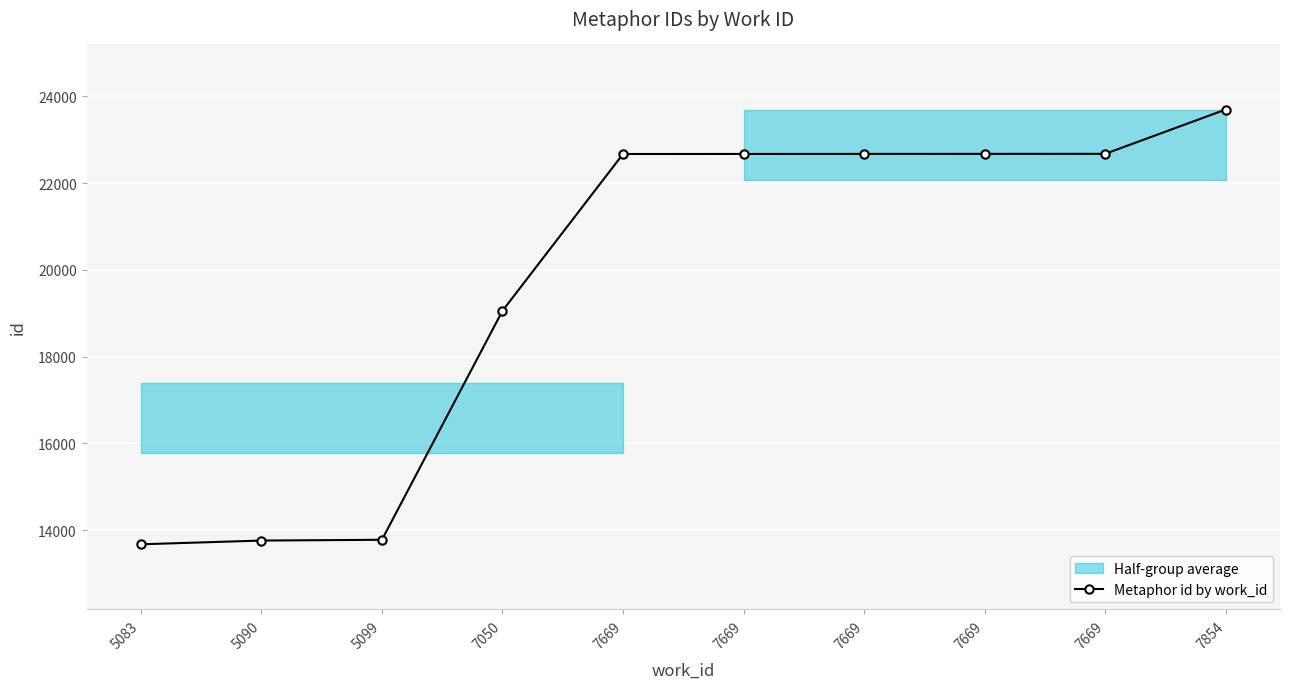

True or false: the data shows 22672 at 7669.

True